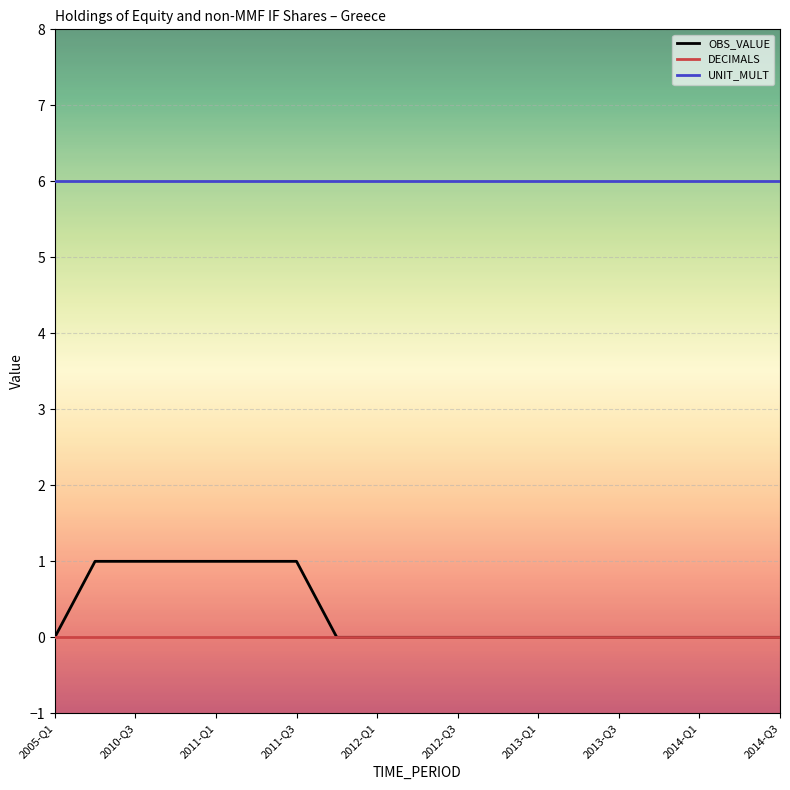

How many series are shown in this chart?

3